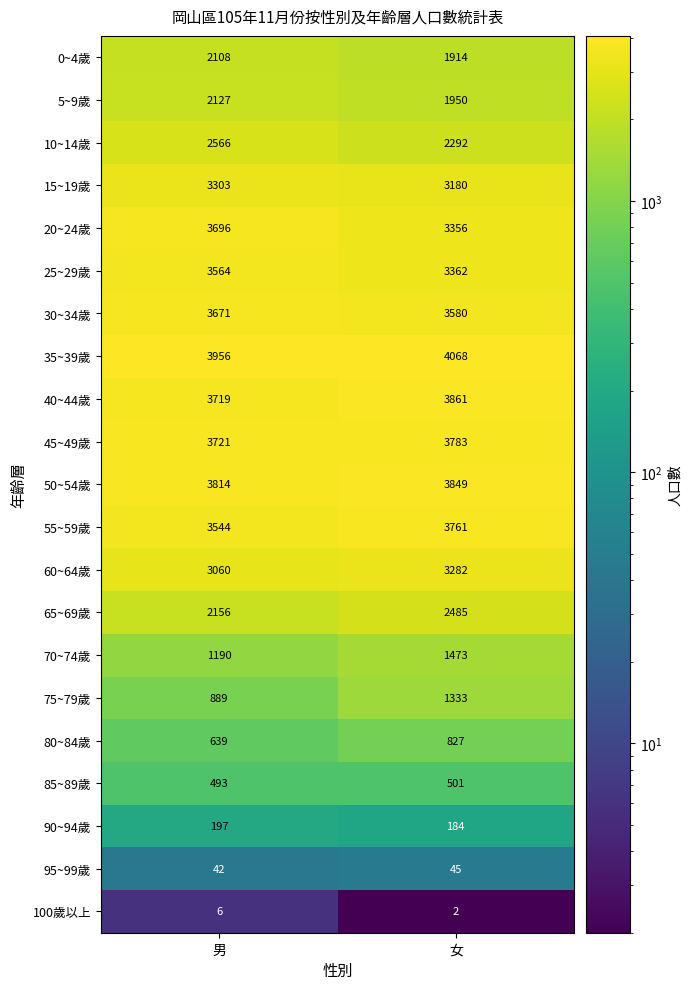

Rank the series at 男 from lowest to highest value.

100歲以上, 95~99歲, 90~94歲, 85~89歲, 80~84歲, 75~79歲, 70~74歲, 0~4歲, 5~9歲, 65~69歲, 10~14歲, 60~64歲, 15~19歲, 55~59歲, 25~29歲, 30~34歲, 20~24歲, 40~44歲, 45~49歲, 50~54歲, 35~39歲